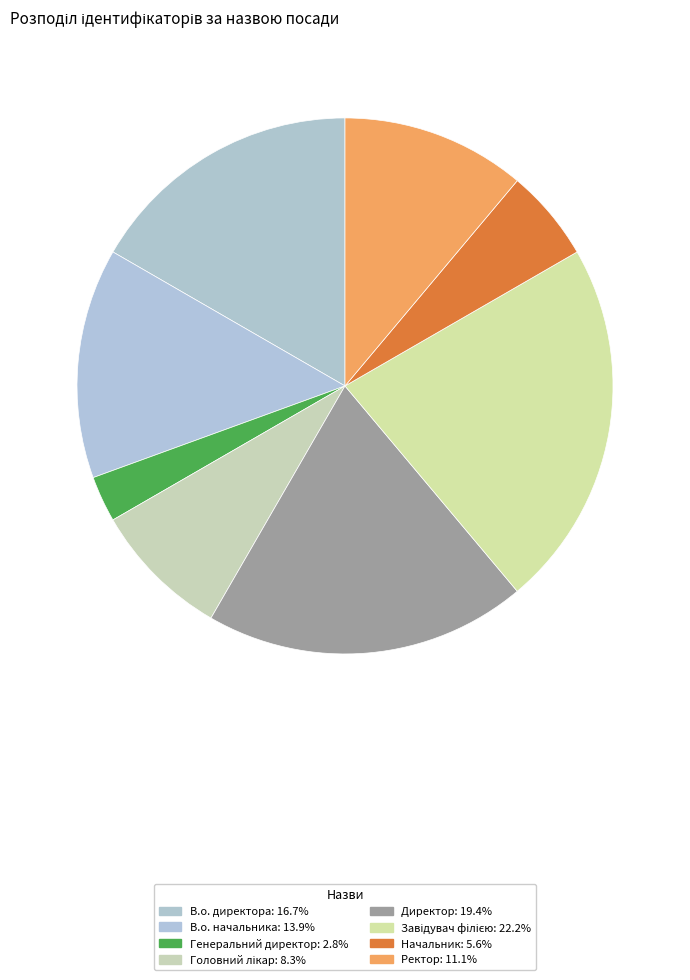

Count the number of slices in the pie.

8